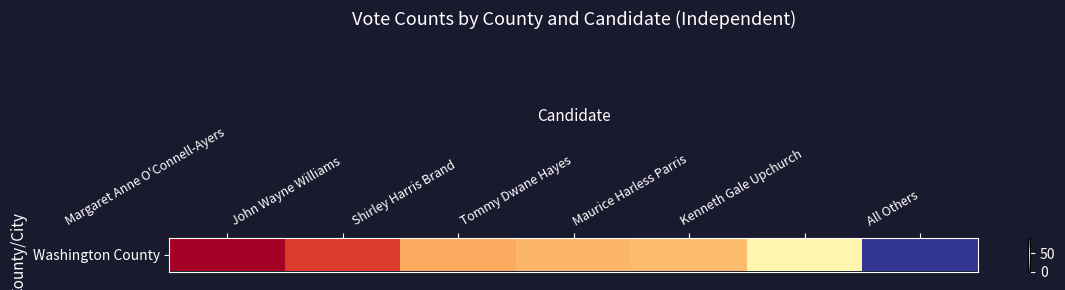

How many data points are less than 62?

3